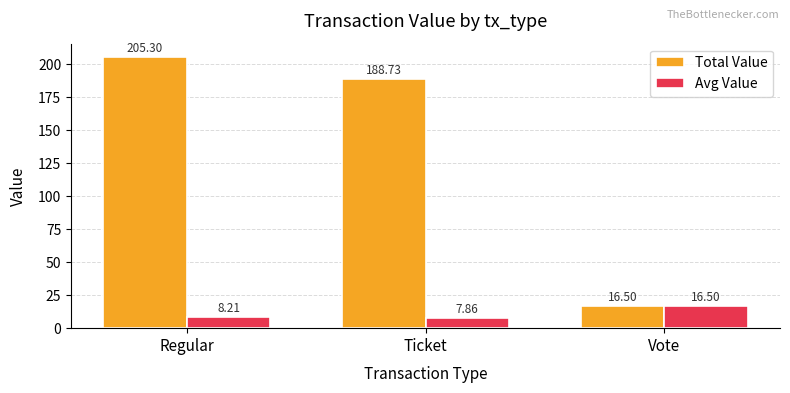

Are the bars horizontal?

No